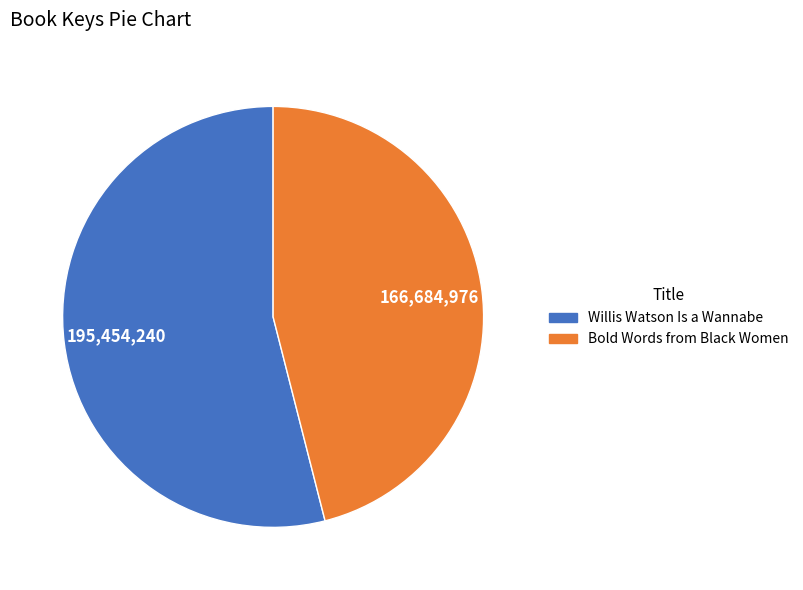

What is the ratio of the value at Willis Watson Is a Wannabe to the value at Bold Words from Black Women?

1.2